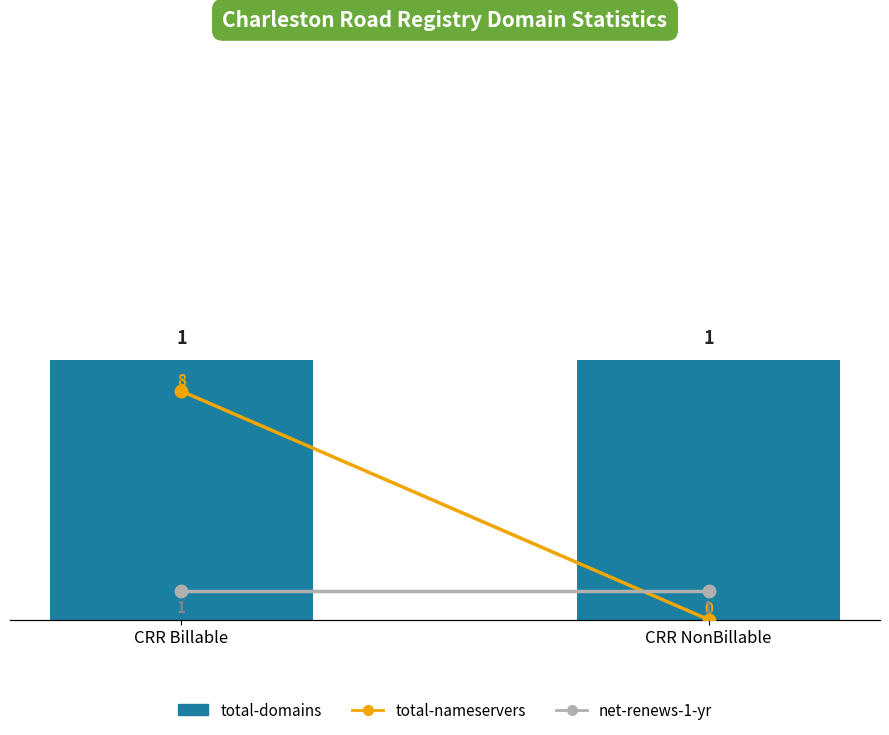

What is the maximum value for net-renews-1-yr?

1